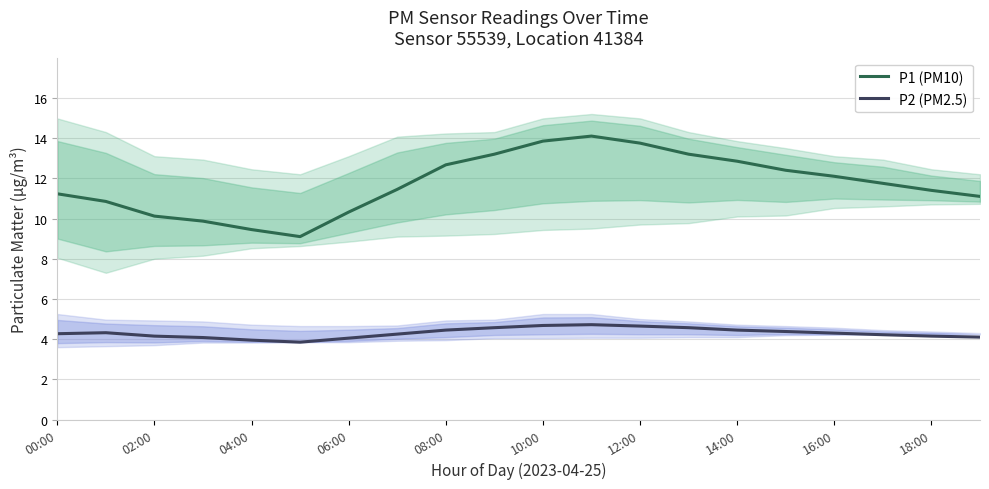

What is the label of the 5th point from the right?

15